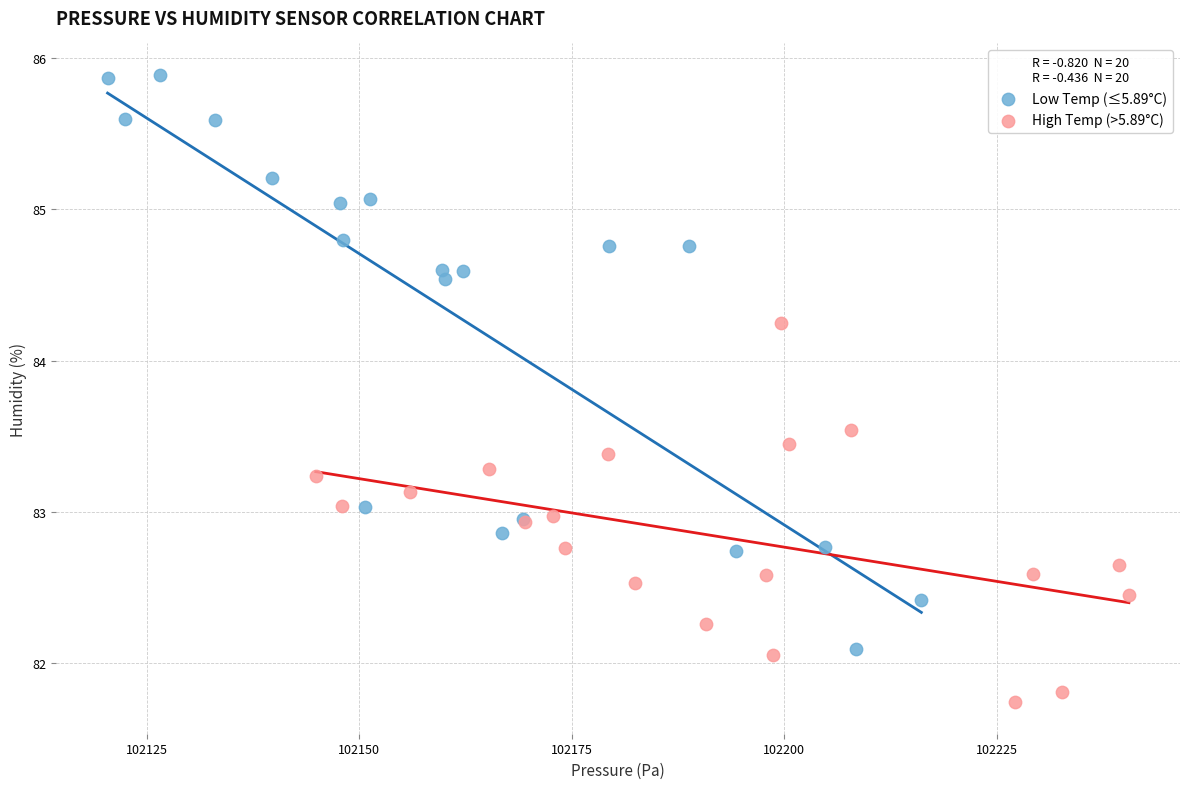

Which series has the widest spread of Y values?

Low Temp (≤5.89°C)